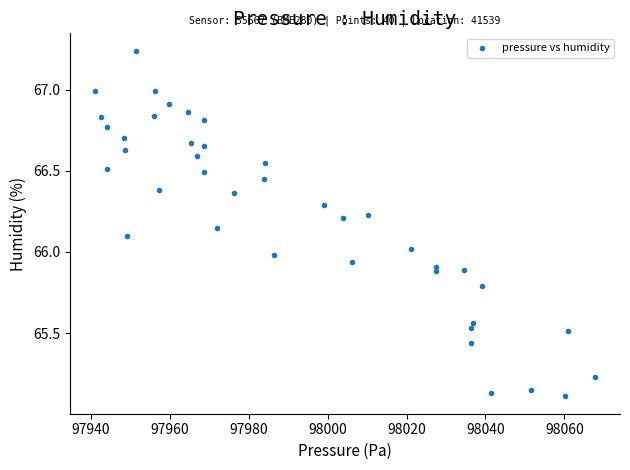

What is the range of Y values (max minus min)?

2.1